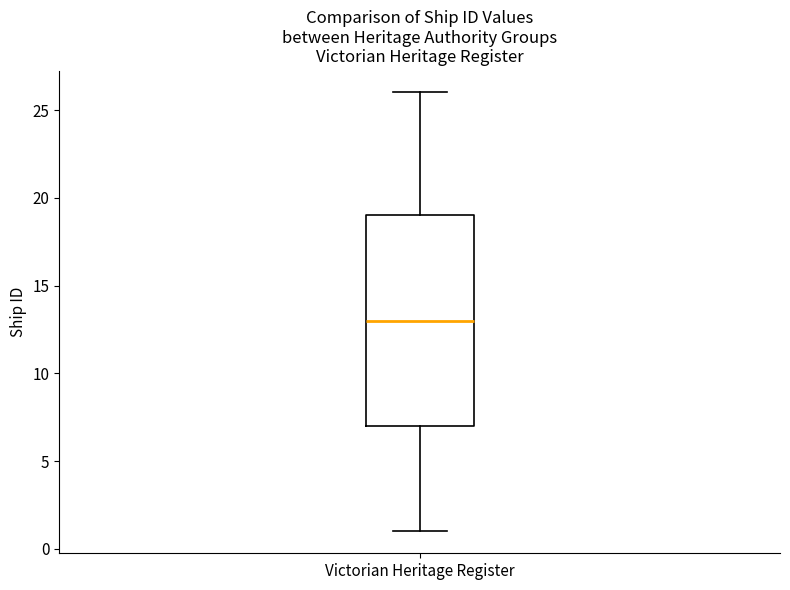

Transcribe this box plot: give where the median line is, the range the box spans, and where the two whiskers end, as read against the y-axis. The values are not printed on the chart, so give them approximately, as read against the axis.

median 13, box 7 to 19, whiskers 1 to 26